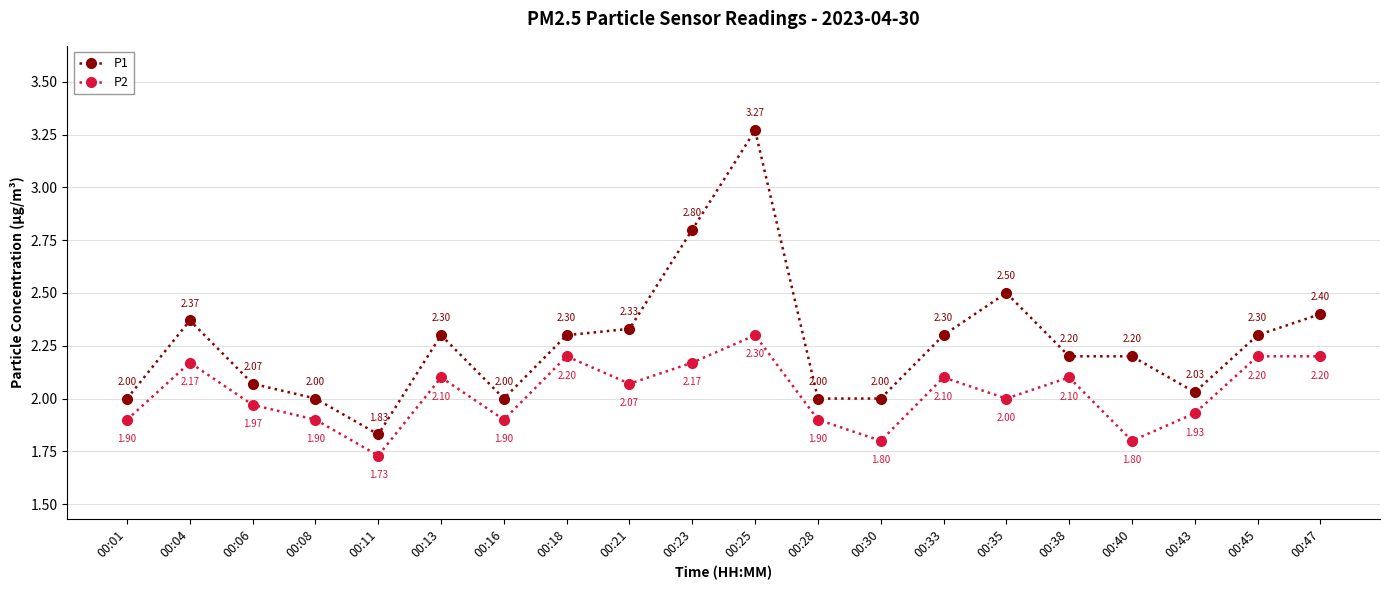

At 00:23, list the series in order from smallest to largest.

P2, P1